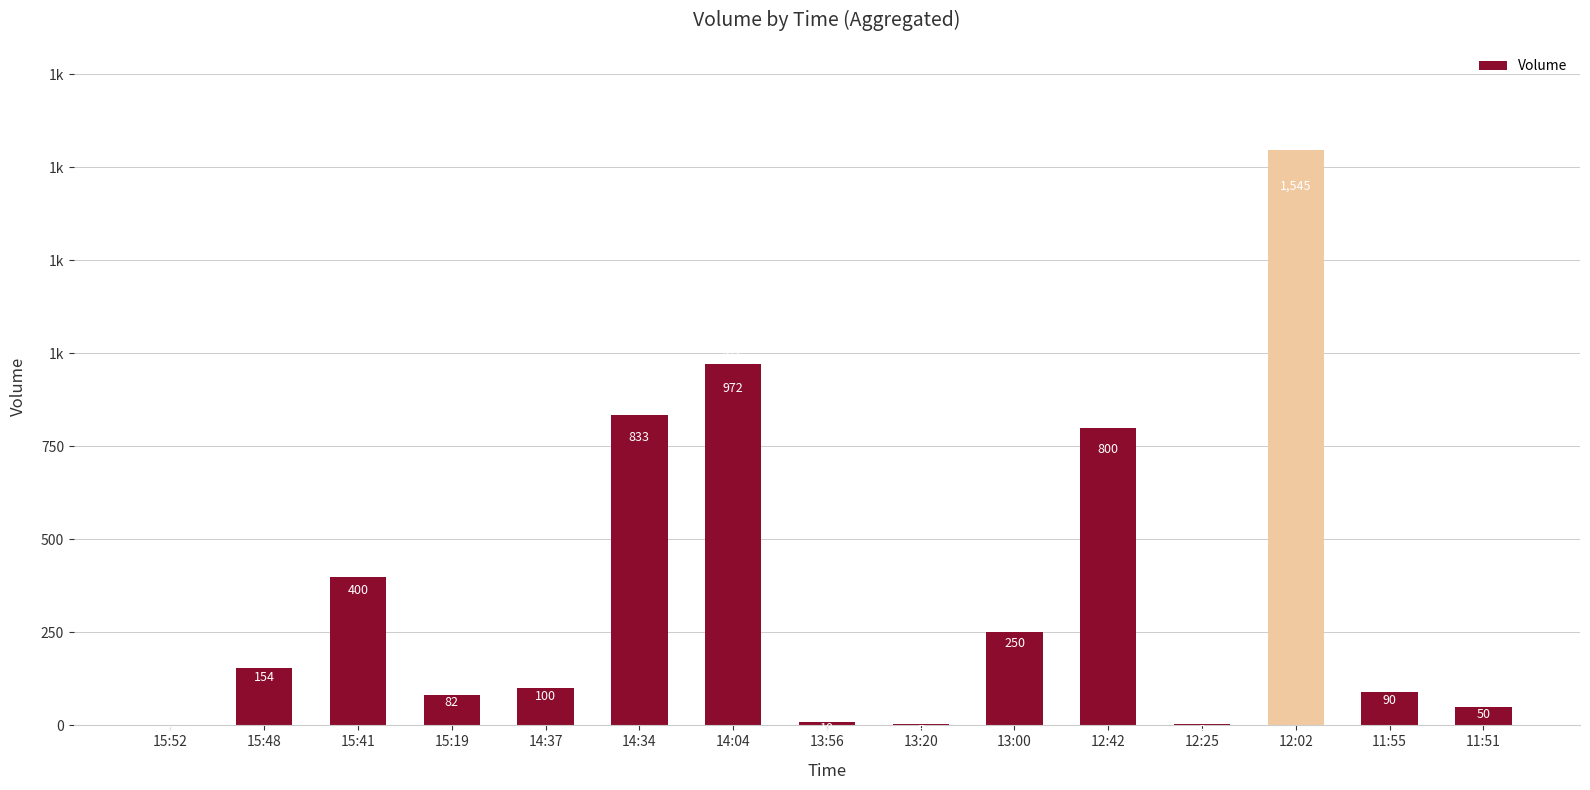

At which category does the chart reach its minimum across all series?

15:52